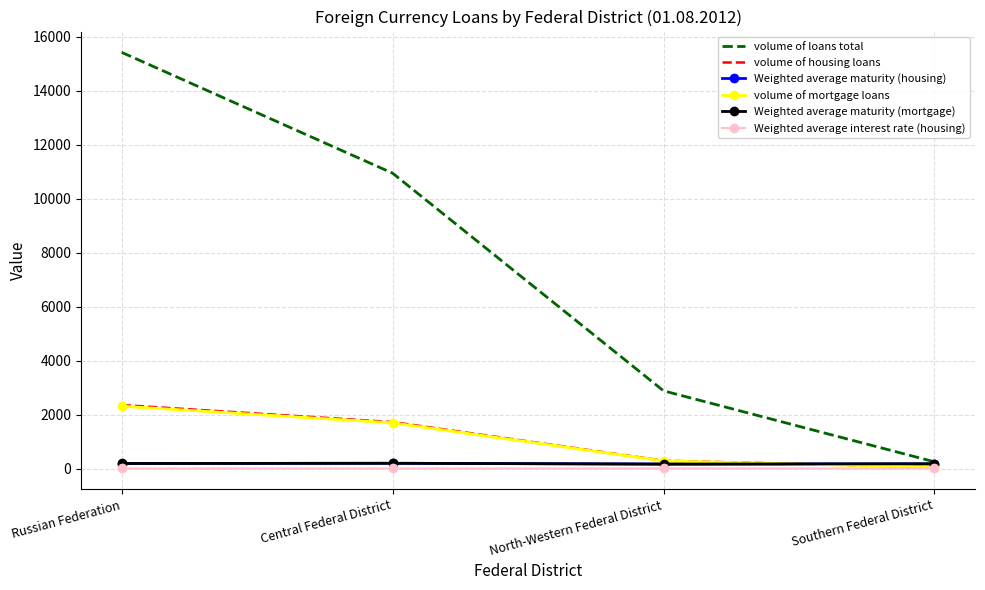

What is the minimum value for volume of housing loans?

61.0